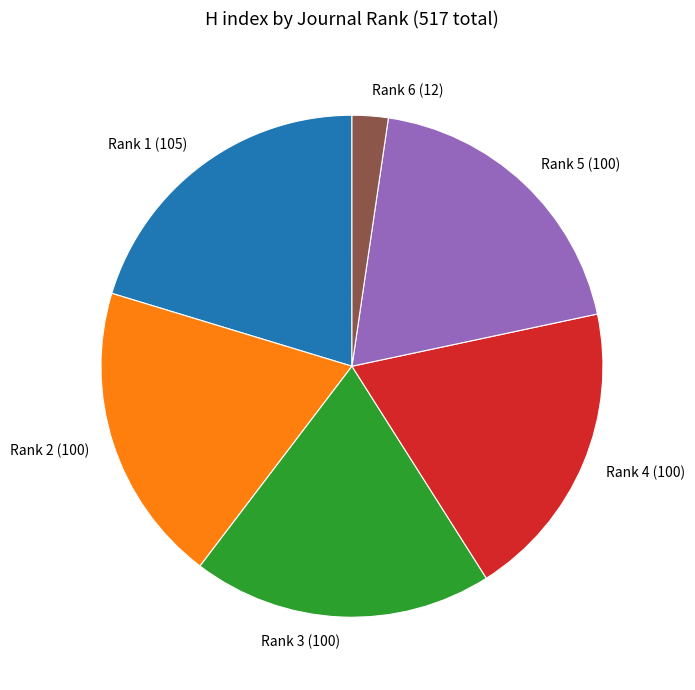

Count the number of slices in the pie.

6